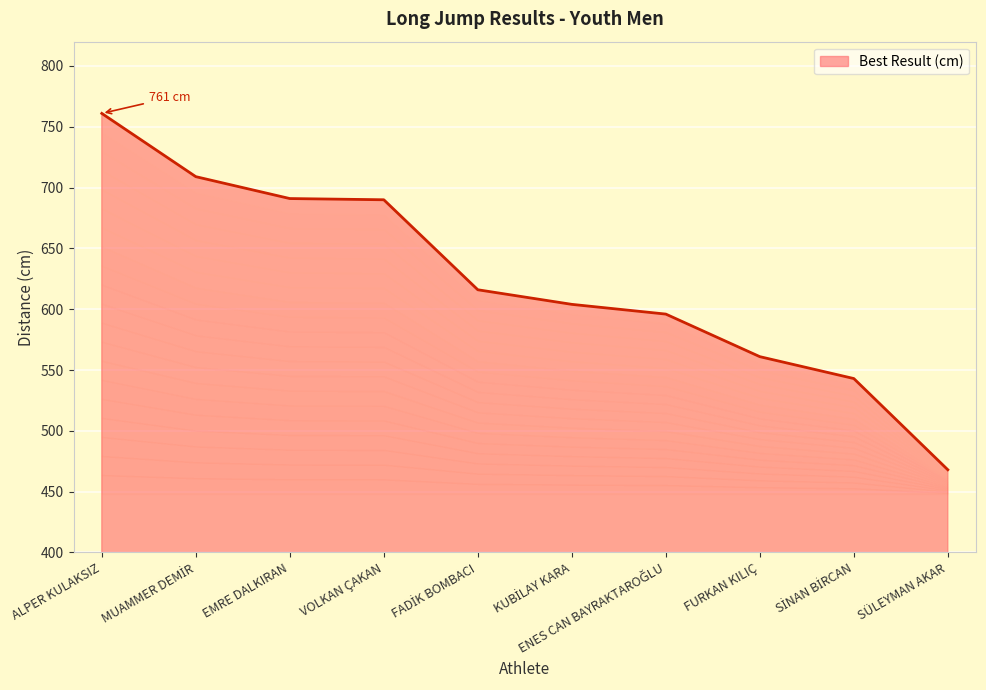

Does the chart display data point markers on the line(s)?

No